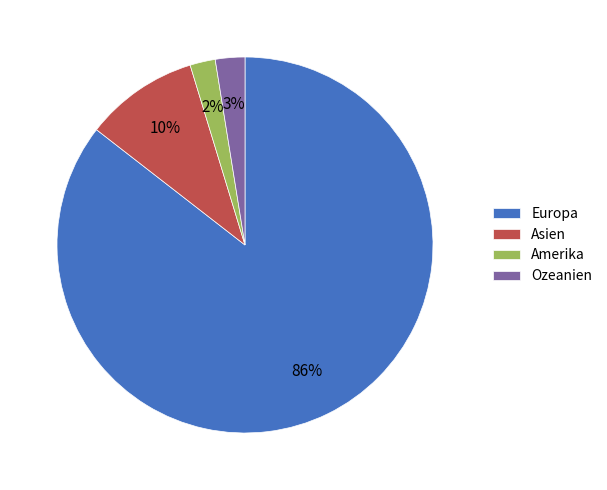

Is there any slice that represents more than half of the pie?

Yes